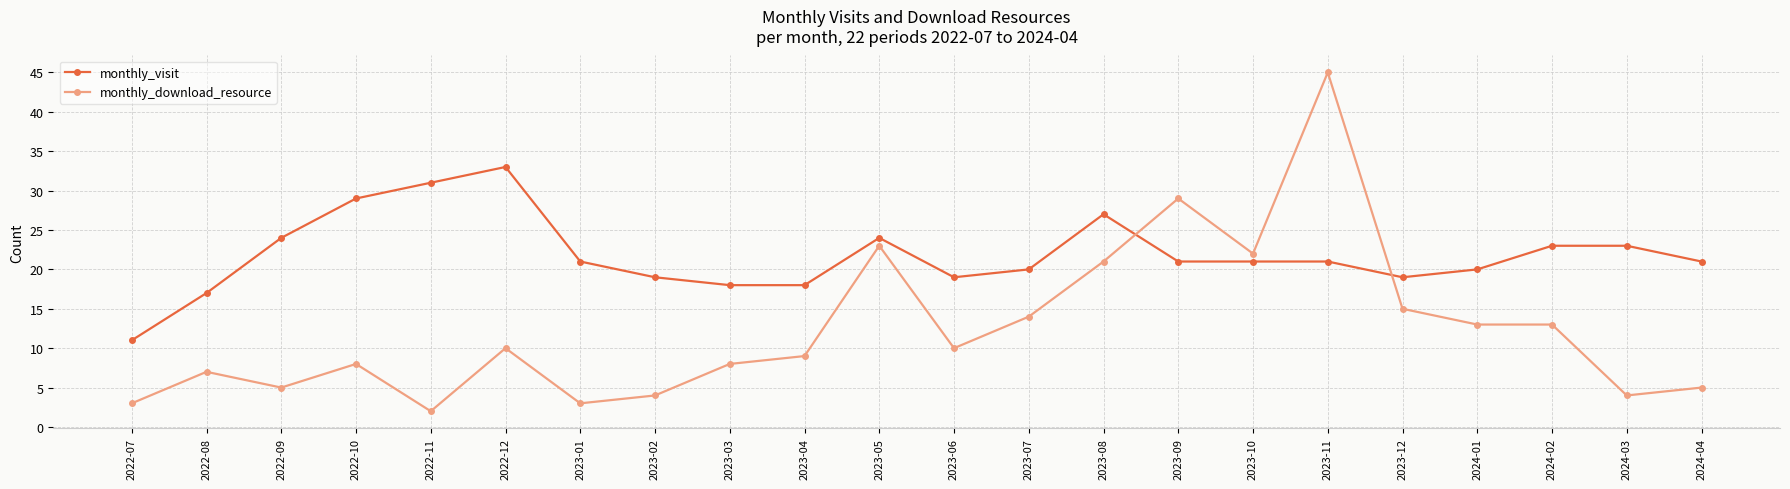

Is it true that monthly_visit equals 4 at 2023-10?

False